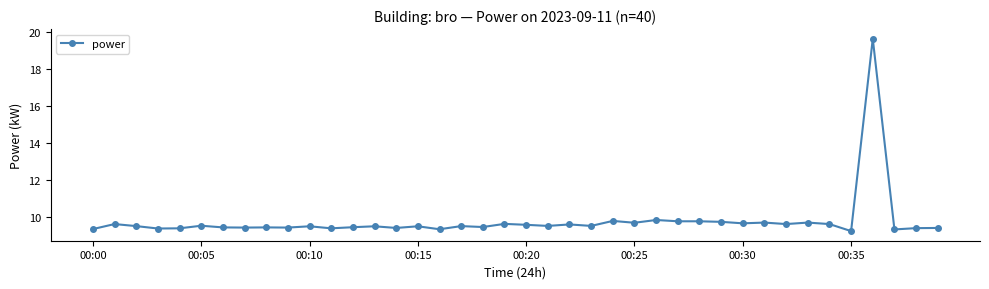

What is the smallest value displayed?

9.2